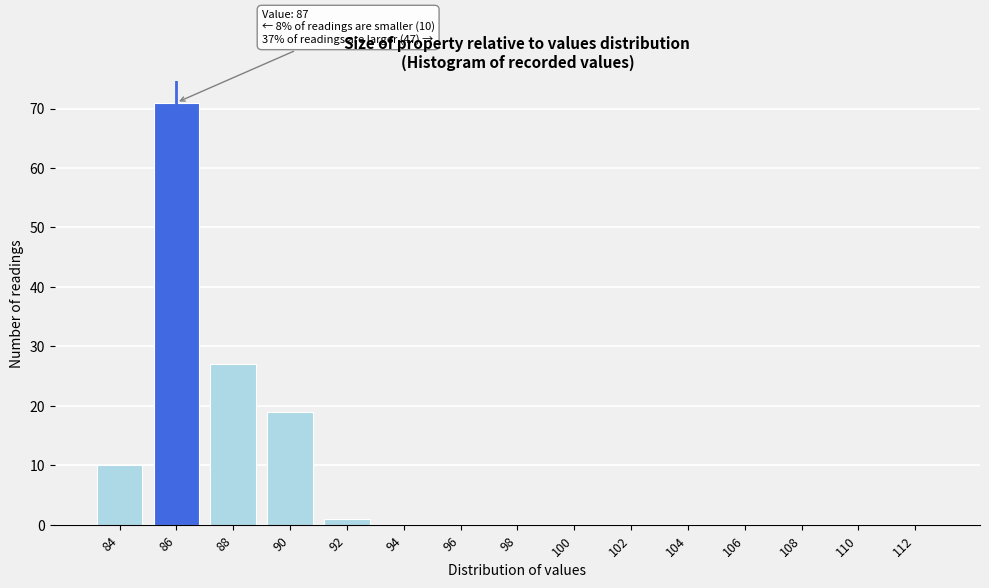

Reading left to right, what are all the values shown in this chart?

84=10	86=71	88=27	90=19	92=1	94=0	96=0	98=0	100=0	102=0	104=0	106=0	108=0	110=0	112=0